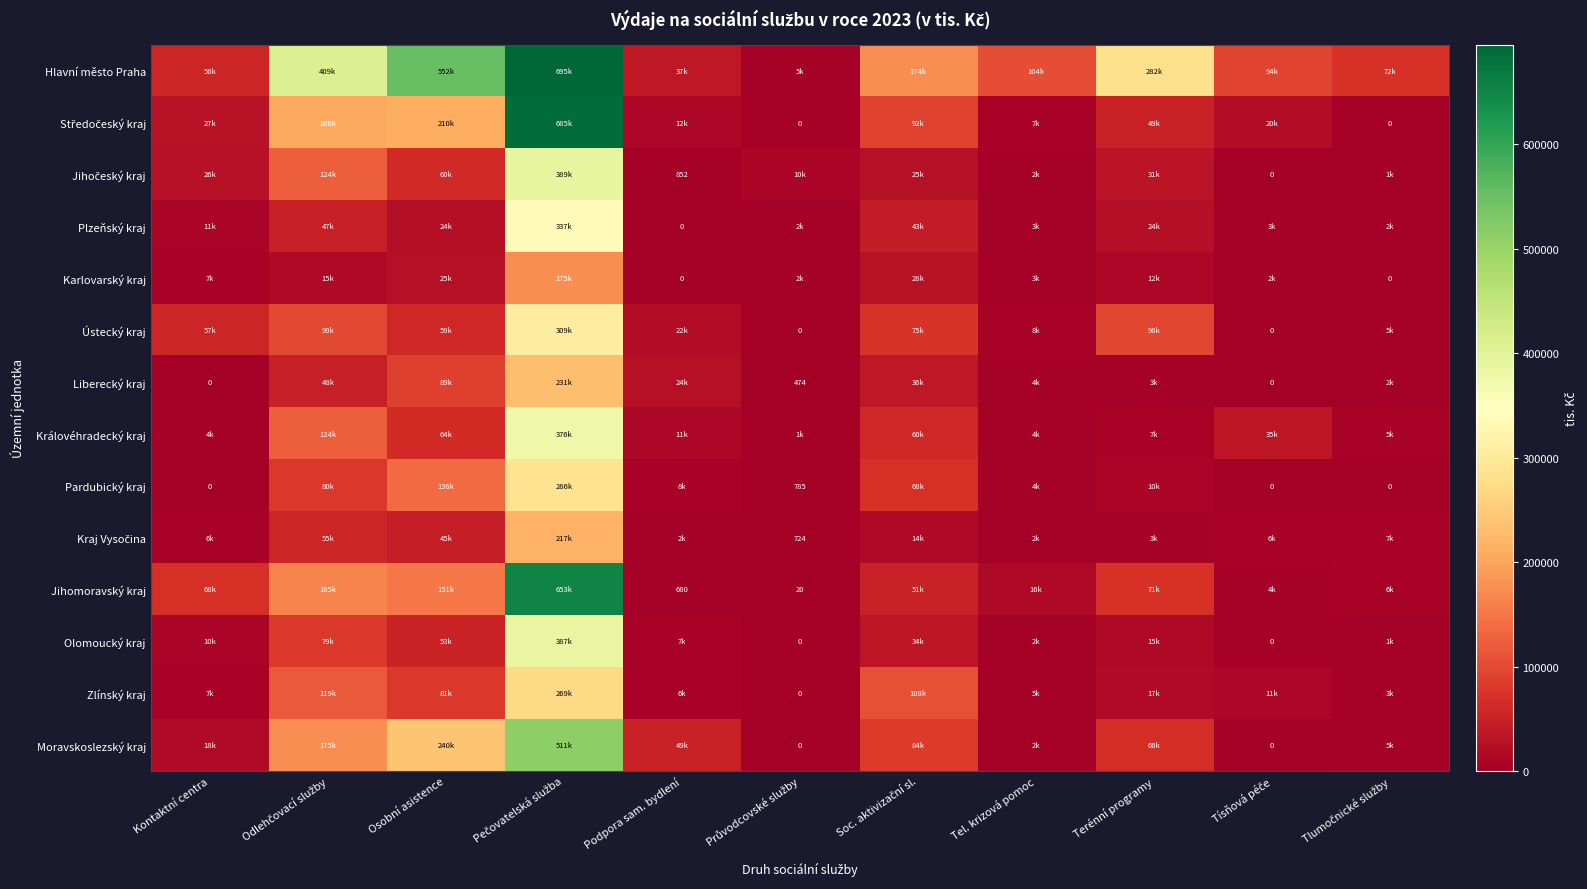

How many categories are shown in the chart?

11